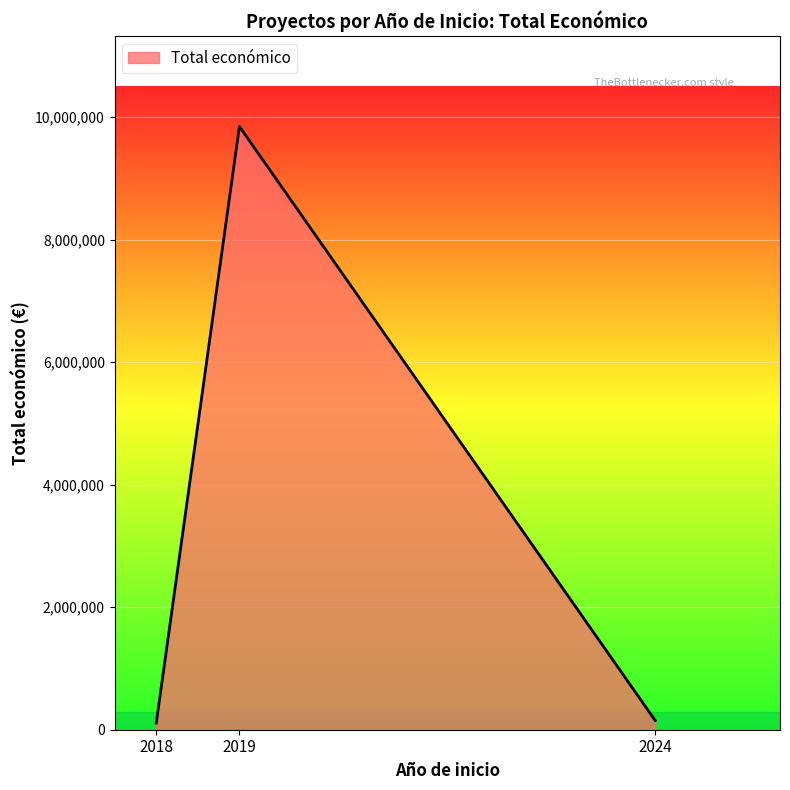

What is the average value?

3368787